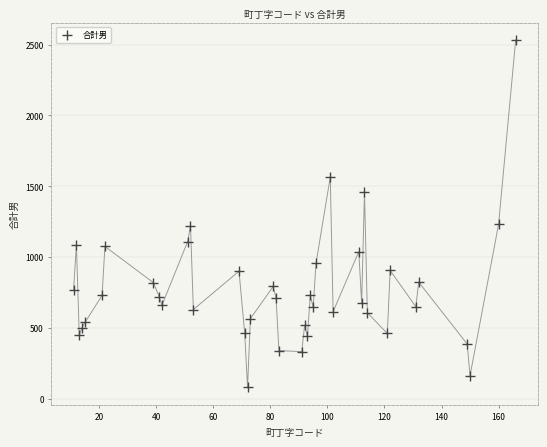

What is the range of Y values (max minus min)?

2453